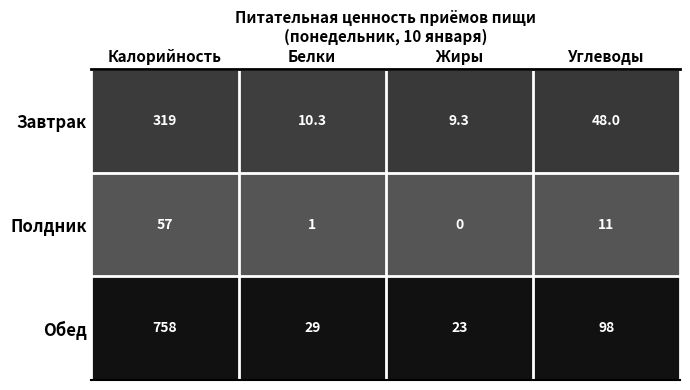

Reading right to left, what are all the values shown in this chart?

Завтрак: 48.0	9.3	10.3	319.0
Полдник: 11.0	0.0	1.0	57.0
Обед: 98.0	23.0	29.0	758.0